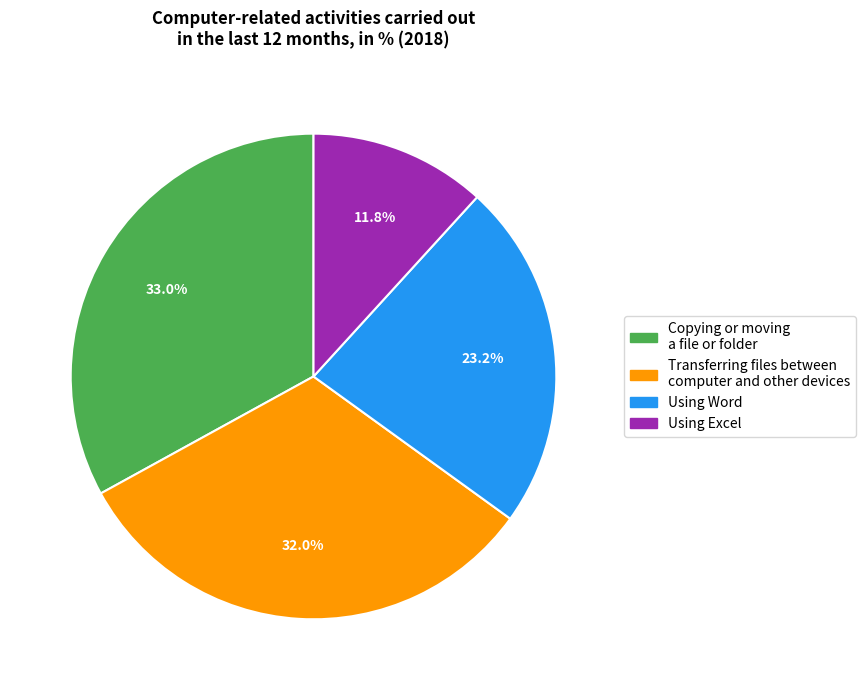

Approximately how many times larger is the value at Using Word compared to Using Excel?

2.0